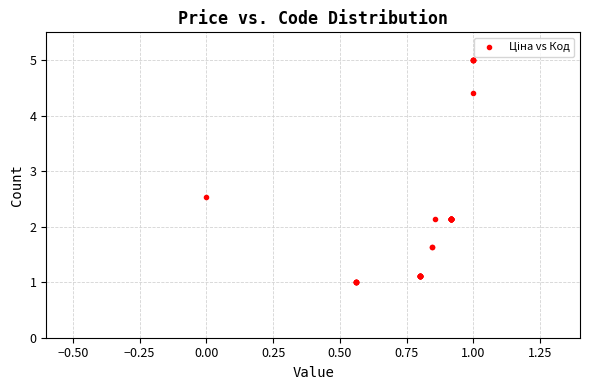

What Y value in the scatter plot is closest to 3?

2.5